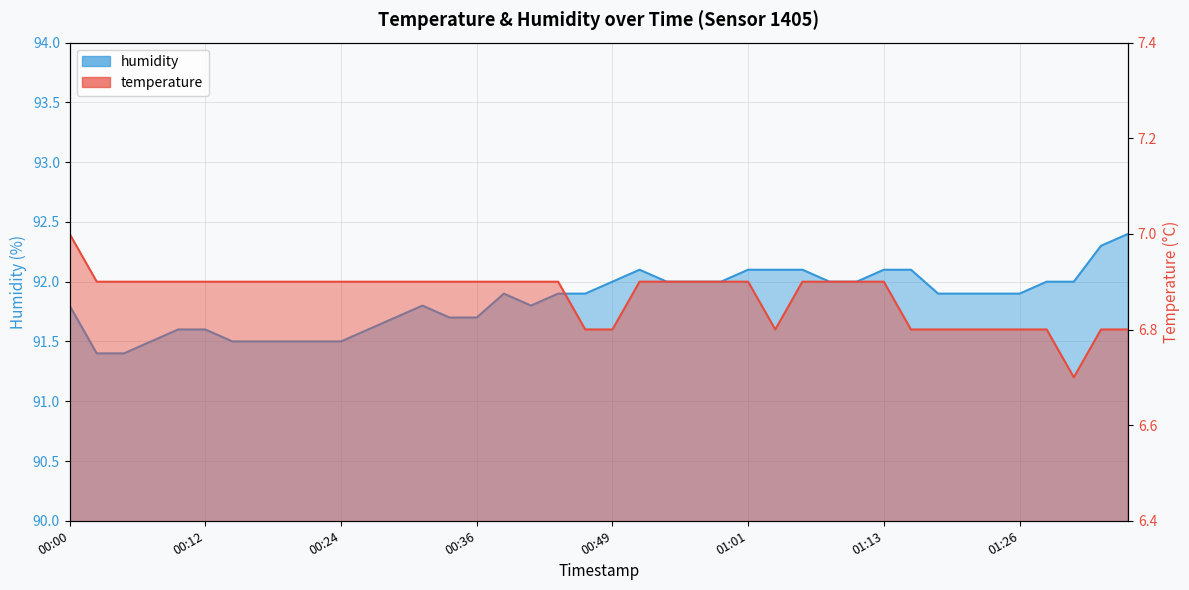

Reading left to right, extract all data points from this chart.

temperature: 00:00=7.0	00:02=6.9	00:05=6.9	00:07=6.9	00:10=6.9	00:12=6.9	00:14=6.9	00:17=6.9	00:19=6.9	00:22=6.9	00:24=6.9	00:27=6.9	00:29=6.9	00:32=6.9	00:34=6.9	00:36=6.9	00:39=6.9	00:41=6.9	00:44=6.9	00:46=6.8	00:49=6.8	00:51=6.9	00:54=6.9	00:56=6.9	00:58=6.9	01:01=6.9	01:03=6.8	01:06=6.9	01:08=6.9	01:11=6.9	01:13=6.9	01:16=6.8	01:18=6.8	01:21=6.8	01:23=6.8	01:26=6.8	01:28=6.8	01:31=6.7	01:33=6.8	01:36=6.8
humidity: 00:00=91.8	00:02=91.4	00:05=91.4	00:07=91.5	00:10=91.6	00:12=91.6	00:14=91.5	00:17=91.5	00:19=91.5	00:22=91.5	00:24=91.5	00:27=91.6	00:29=91.7	00:32=91.8	00:34=91.7	00:36=91.7	00:39=91.9	00:41=91.8	00:44=91.9	00:46=91.9	00:49=92.0	00:51=92.1	00:54=92.0	00:56=92.0	00:58=92.0	01:01=92.1	01:03=92.1	01:06=92.1	01:08=92.0	01:11=92.0	01:13=92.1	01:16=92.1	01:18=91.9	01:21=91.9	01:23=91.9	01:26=91.9	01:28=92.0	01:31=92.0	01:33=92.3	01:36=92.4